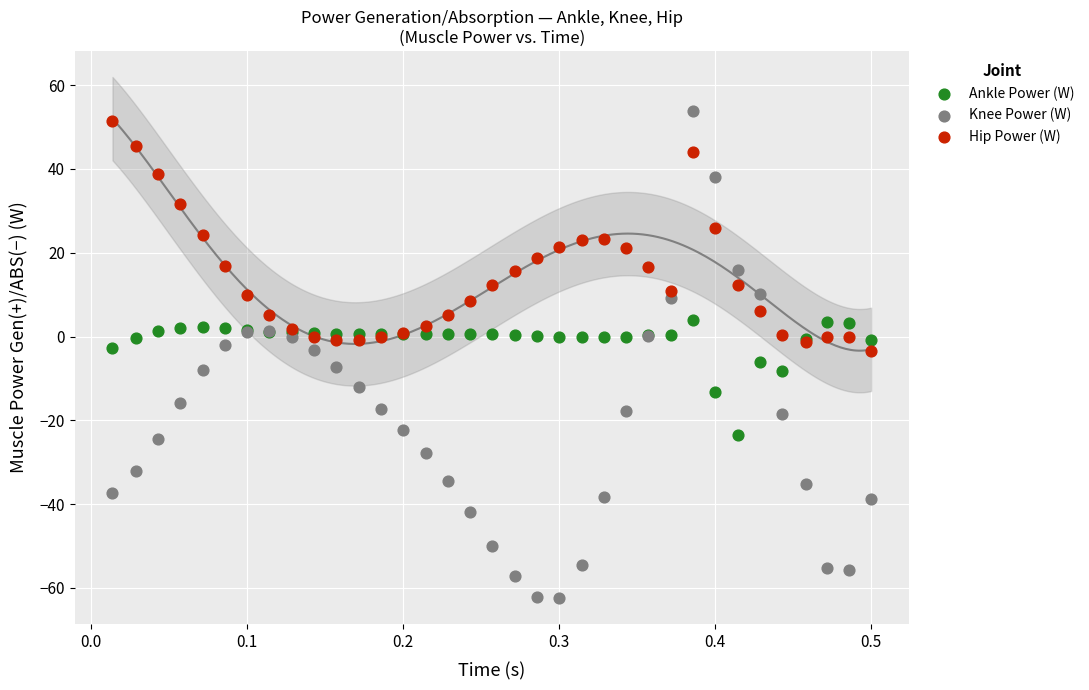

What are all the series names shown in the legend?

Ankle Power (W), Knee Power (W), Hip Power (W)